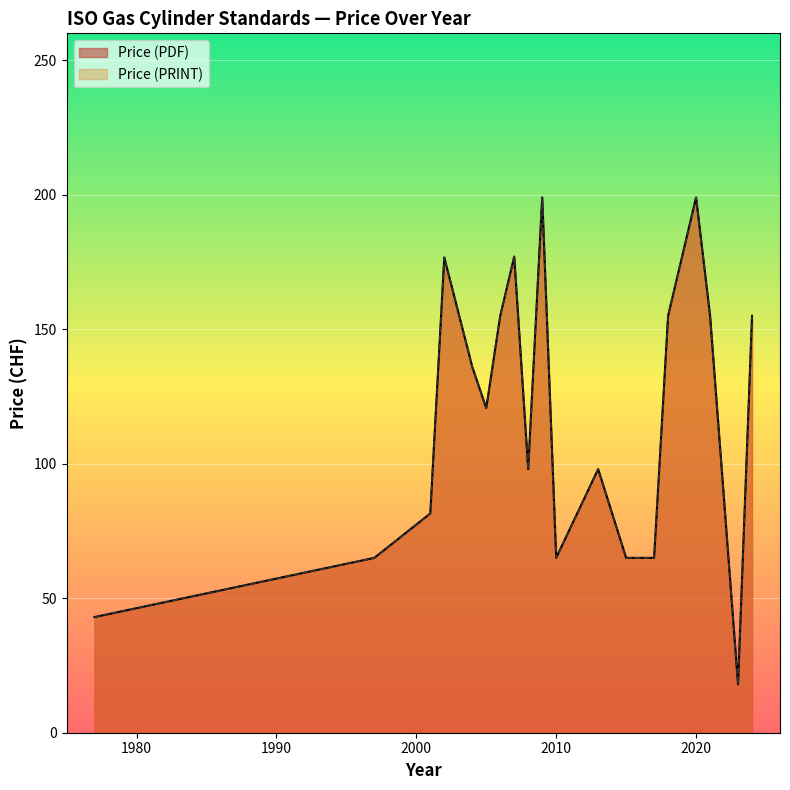

Count the number of categories in the chart.

30